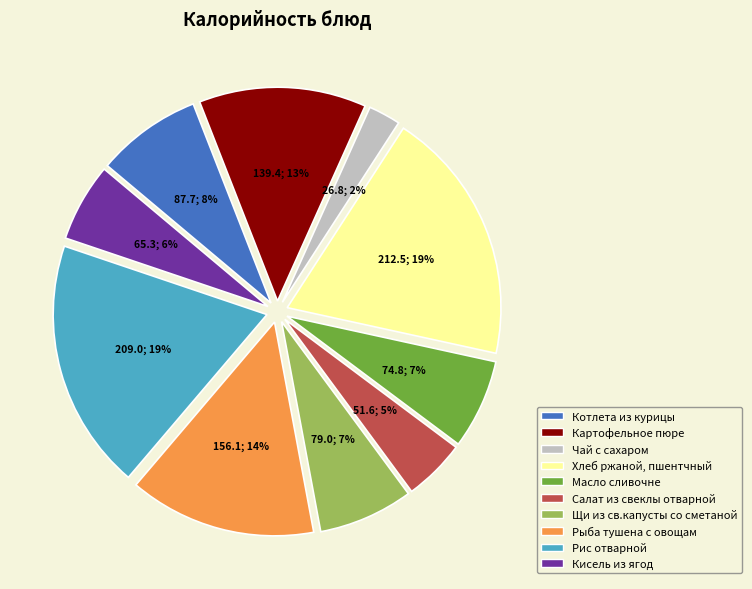

To the nearest percent, what percentage of the pie is Салат из свеклы отварной?

5%